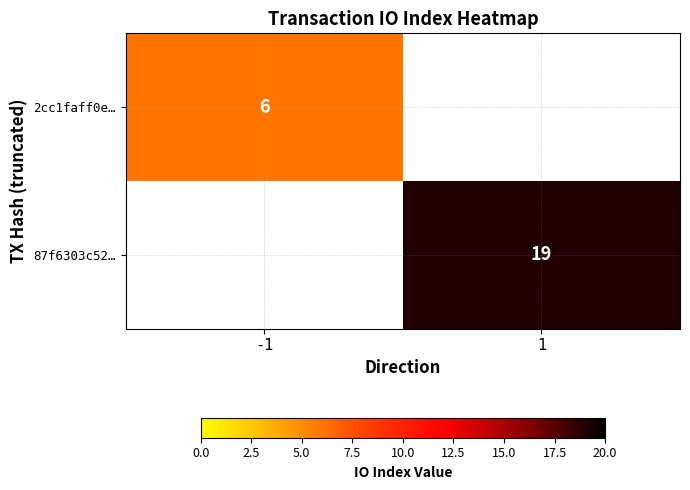

At how many categories does at least one series exceed 14?

1